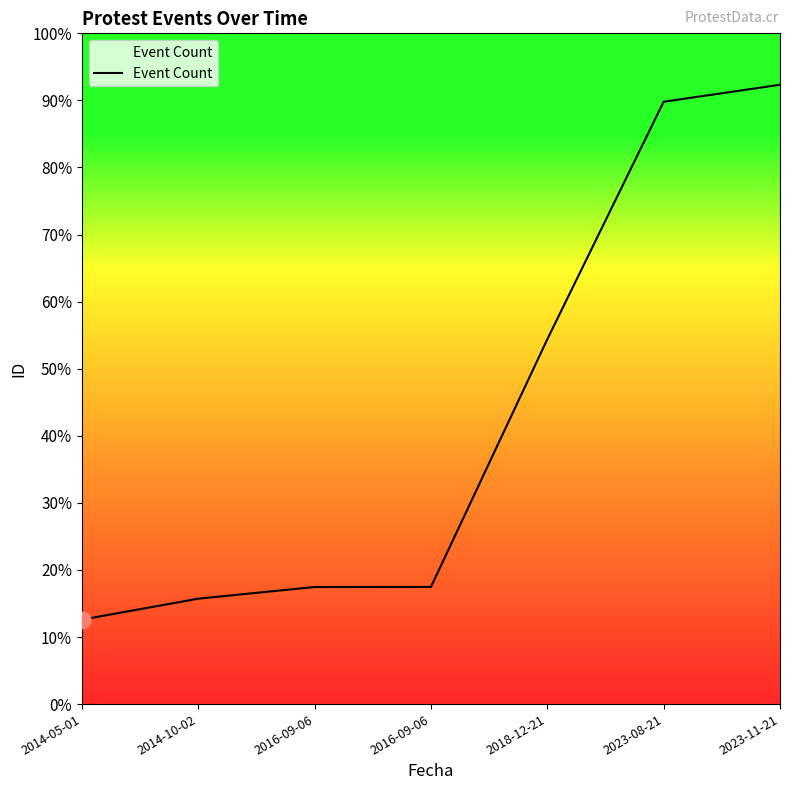

Does the chart display data point markers on the line(s)?

No